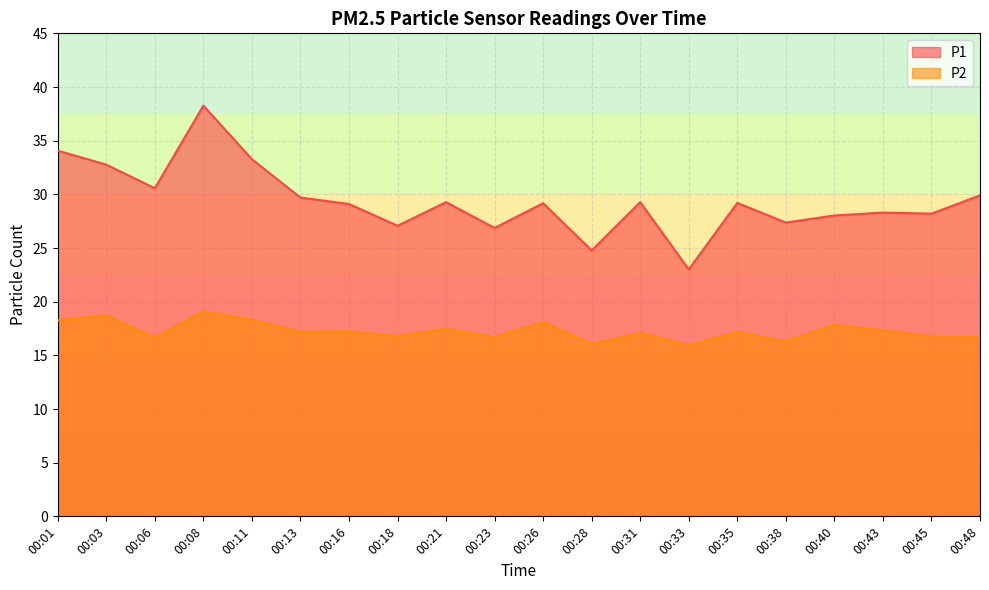

List the series in order of their peak value, highest first.

P1, P2